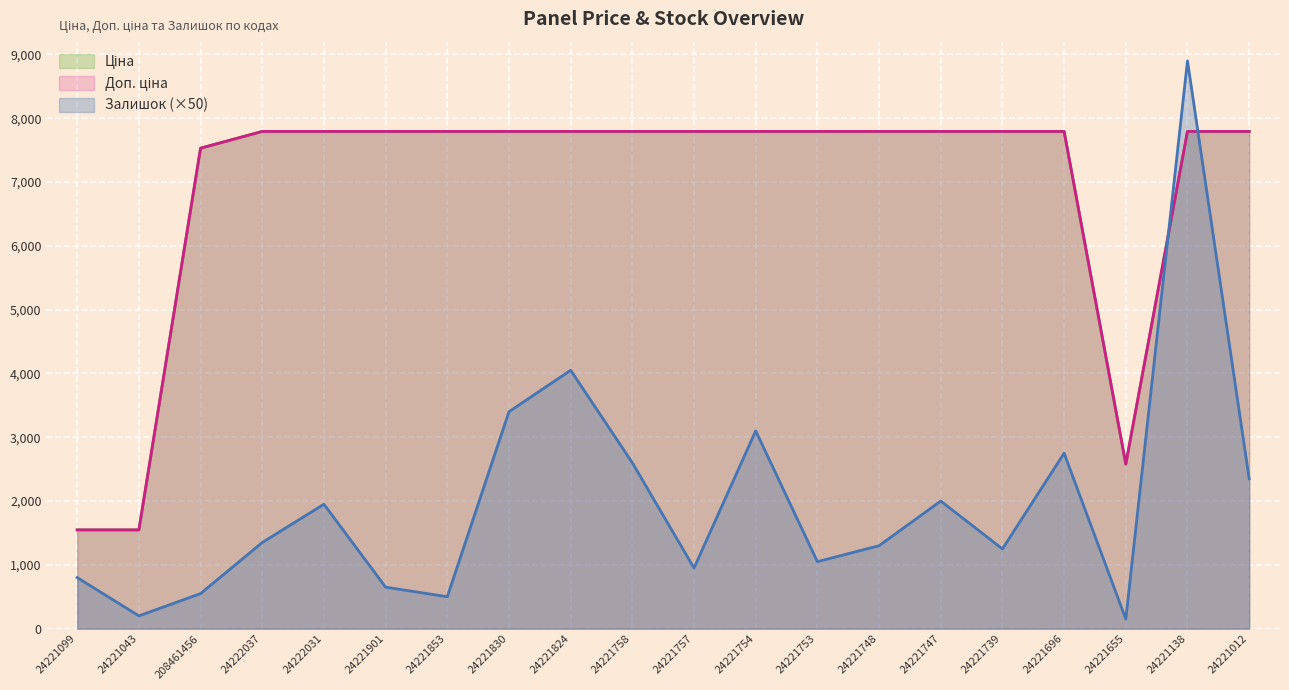

What is the difference between the maximum and second lowest values in the Залишок series?

8700.0